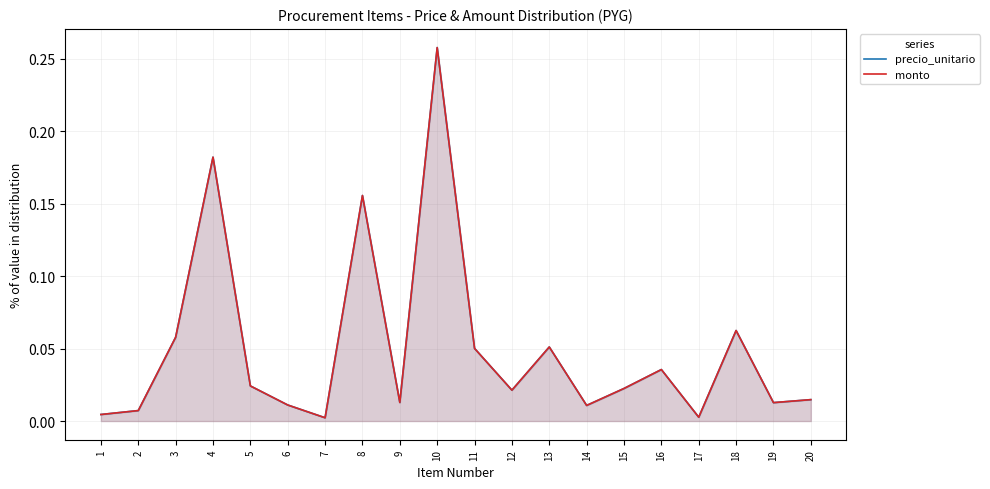

At 1, list the series in order from largest to smallest.

precio_unitario, monto